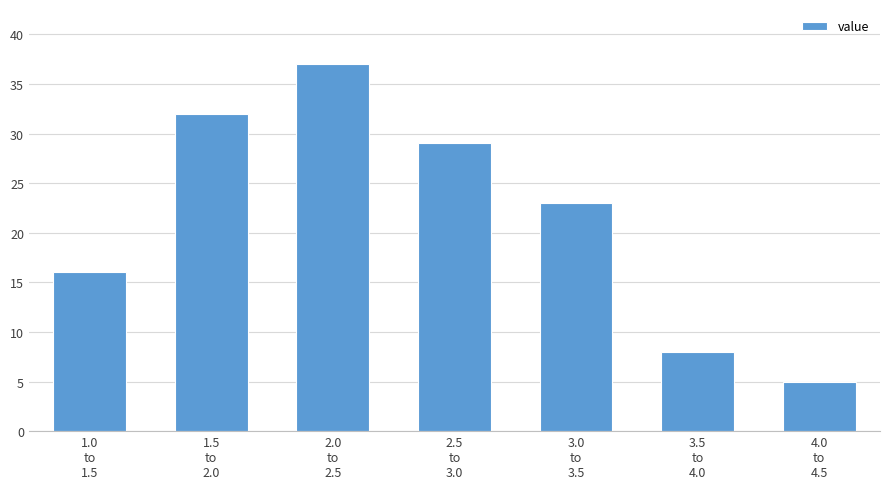

Reading left to right, extract all data points from this chart.

16	32	37	29	23	8	5